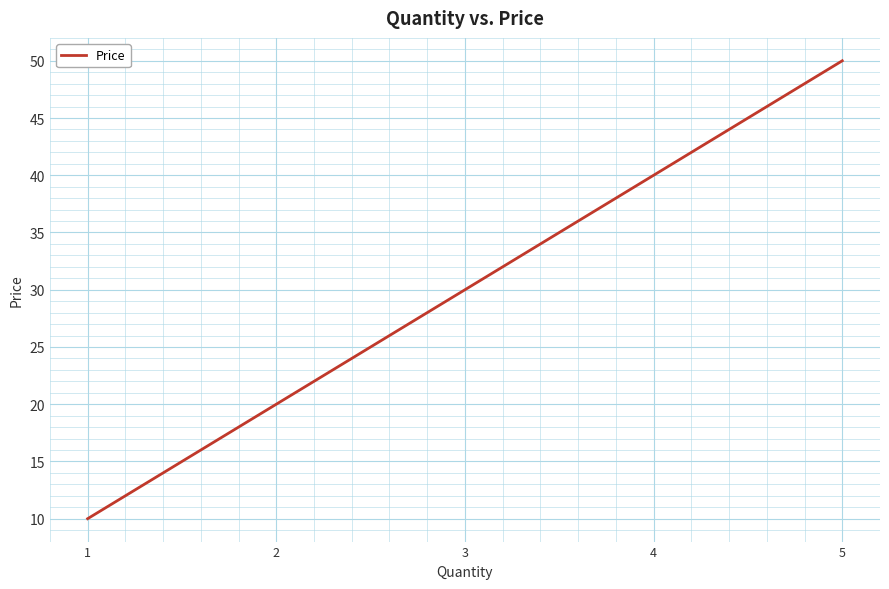

The chart shows a value of 30 at 3. True or false?

True